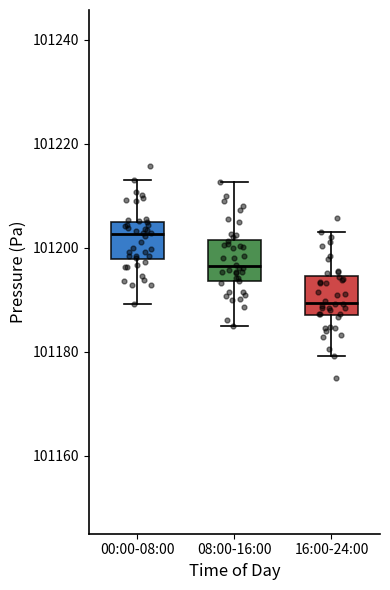

Where does the upper whisker of the box for 00:00-08:00 end on the y-axis? The values are not printed on the chart, so give them approximately, as read against the axis.

101214